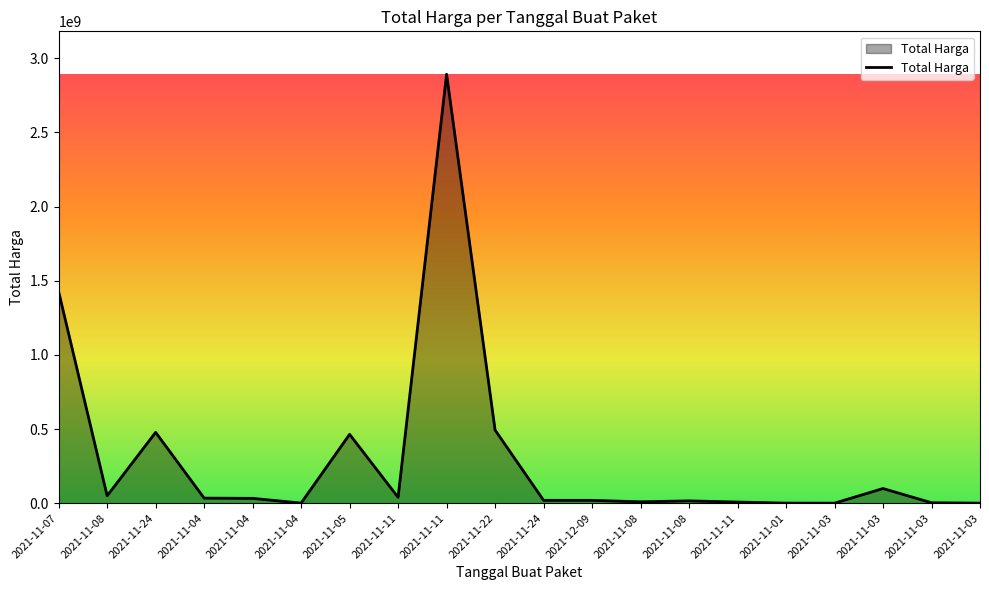

How many lines are shown in the chart?

1